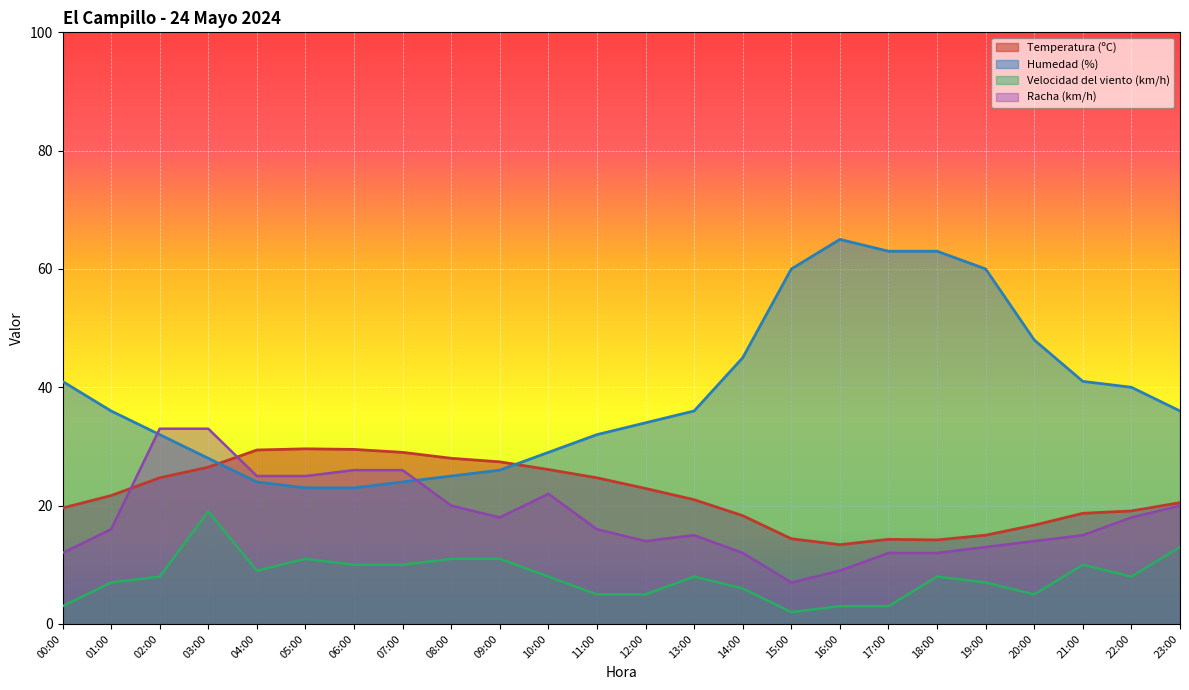

In Humedad (%), how many points are higher than both neighbors (excluding endpoints)?

1